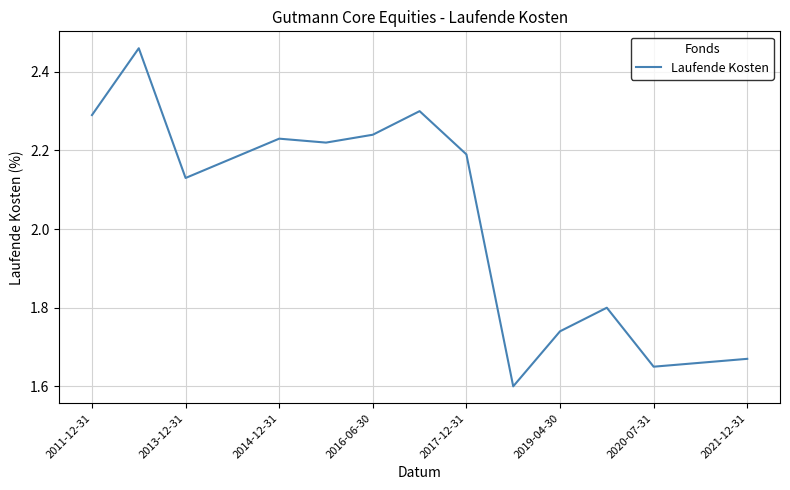

Count the number of data series in this chart.

1